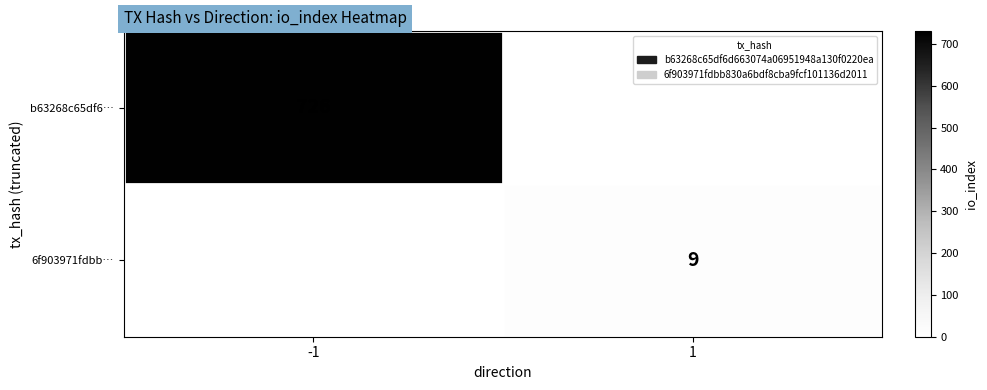

Between 1 and -1, which is larger?

-1